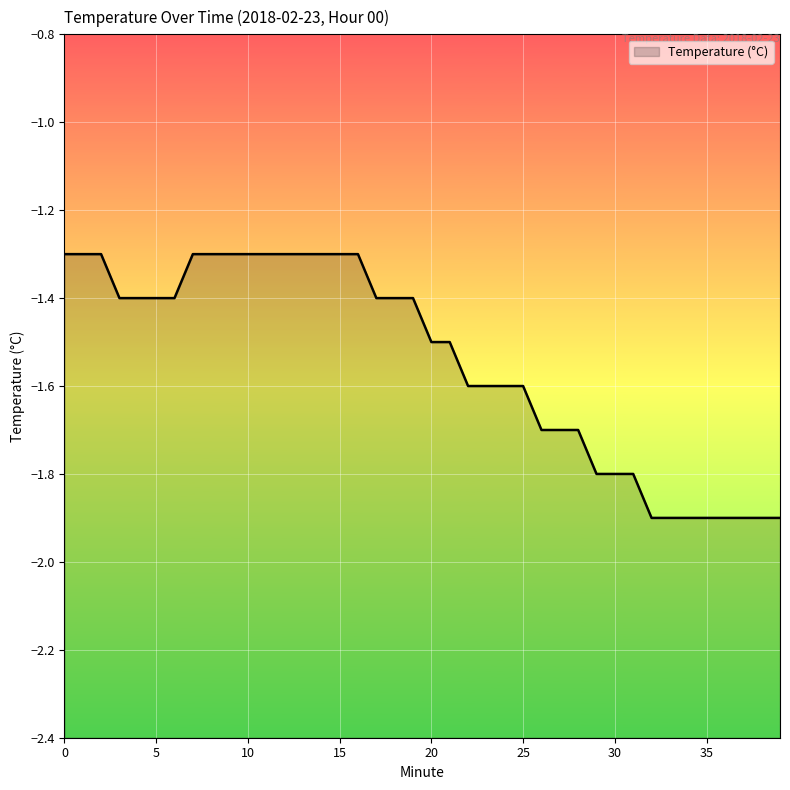

Reading right to left, transcribe all the data shown in this chart.

-1.9	-1.9	-1.9	-1.9	-1.9	-1.9	-1.9	-1.9	-1.8	-1.8	-1.8	-1.7	-1.7	-1.7	-1.6	-1.6	-1.6	-1.6	-1.5	-1.5	-1.4	-1.4	-1.4	-1.3	-1.3	-1.3	-1.3	-1.3	-1.3	-1.3	-1.3	-1.3	-1.3	-1.4	-1.4	-1.4	-1.4	-1.3	-1.3	-1.3